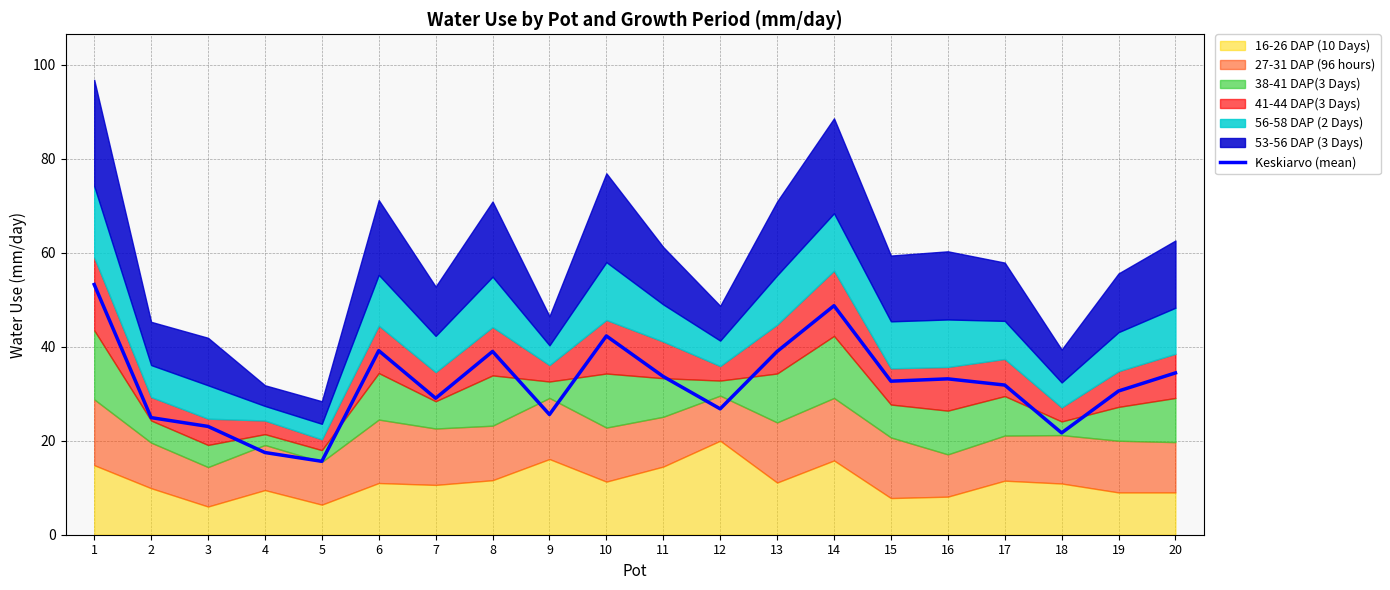

At which label does the data first exceed 32?

1